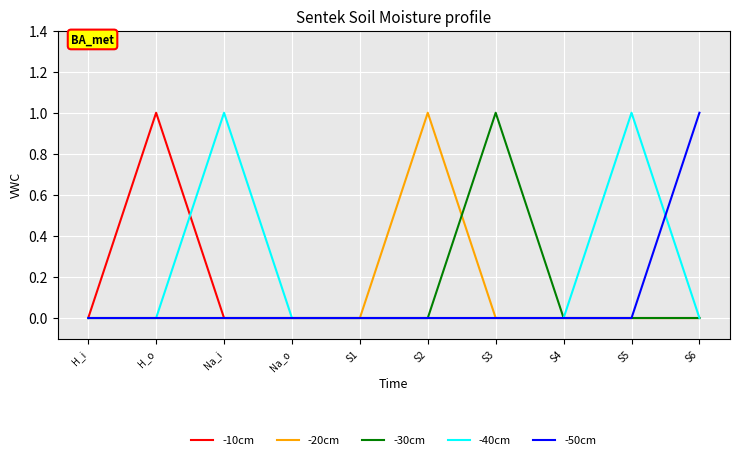

What is the maximum value shown in the chart?

1